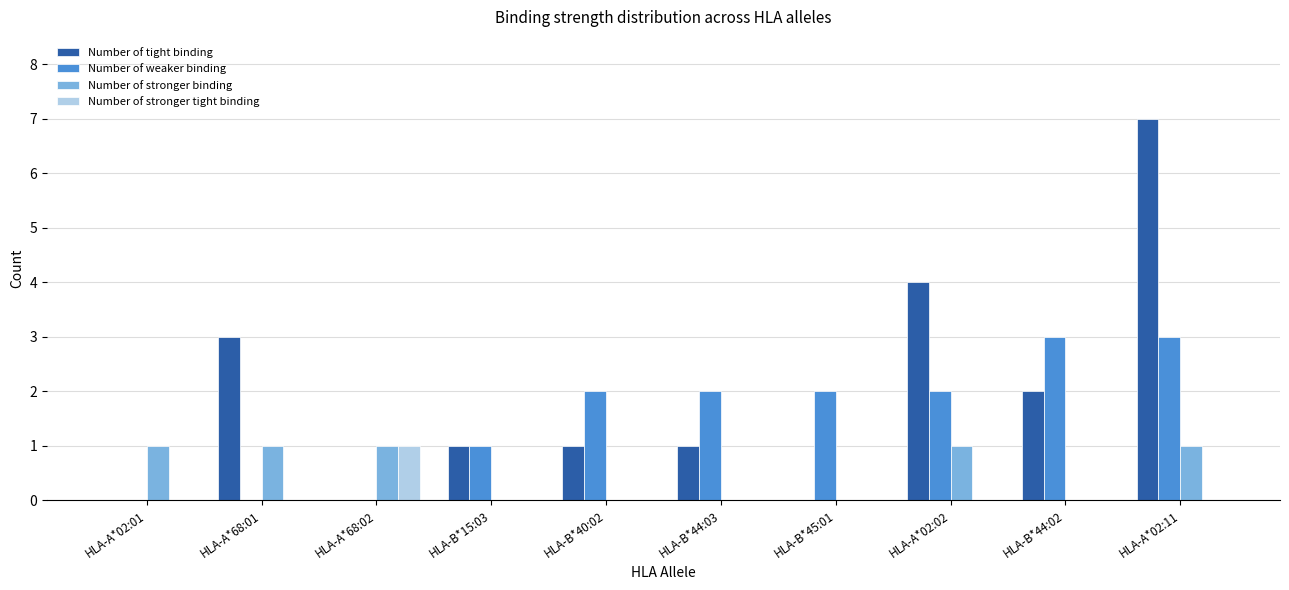

What is the maximum value shown in the chart?

7